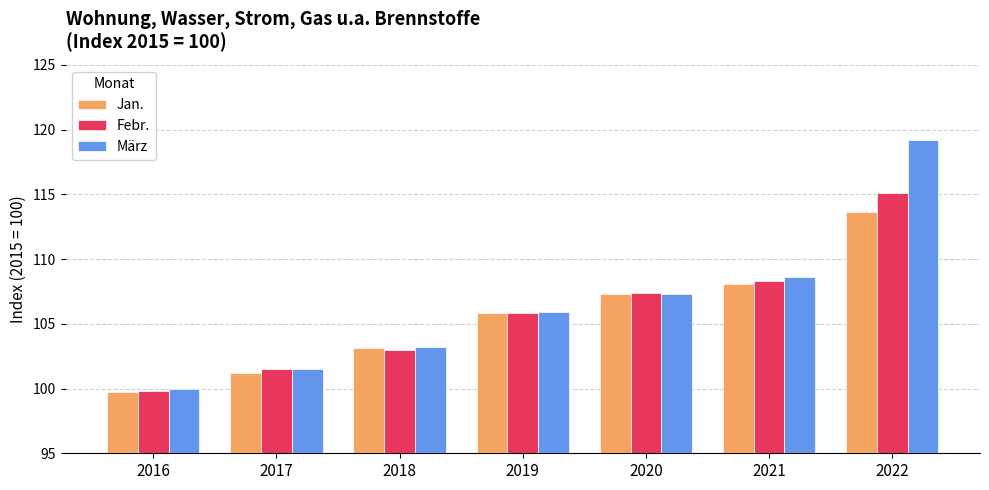

What is the value of the Febr. bar at the 3rd from the left?

103.0